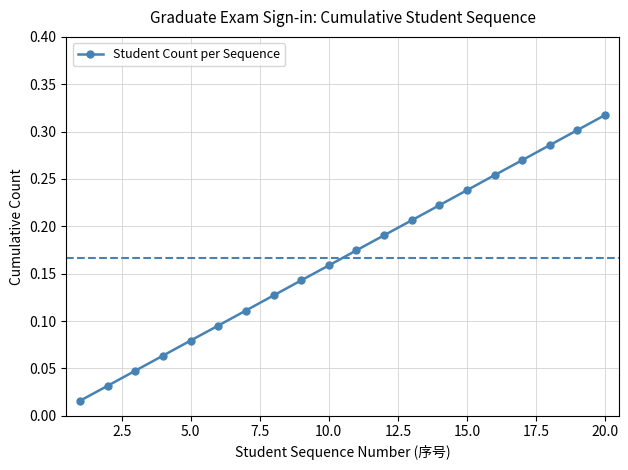

How many series are shown in this chart?

1